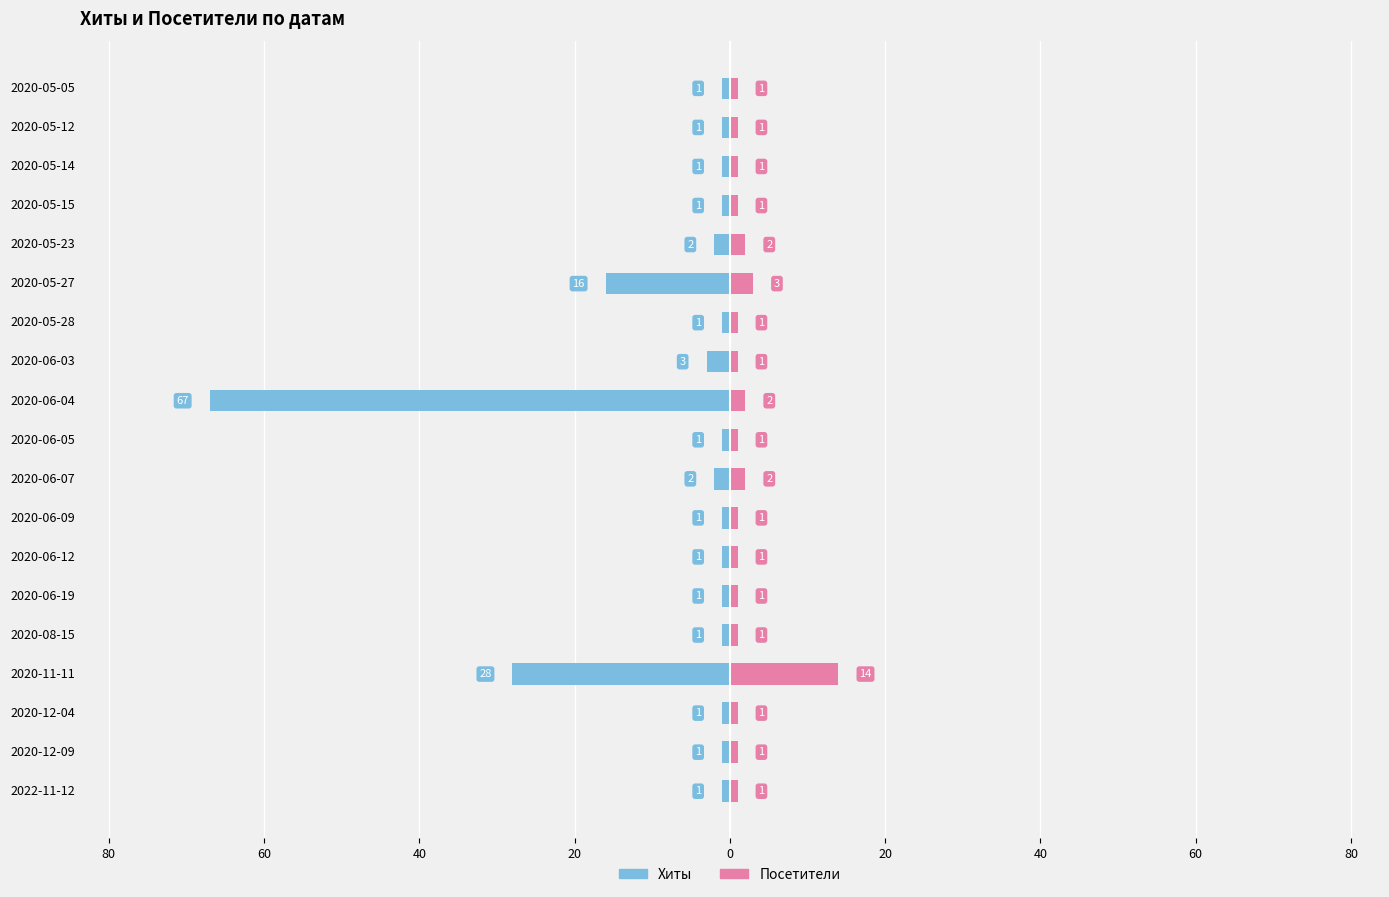

What is the sum of all Посетители values?

37